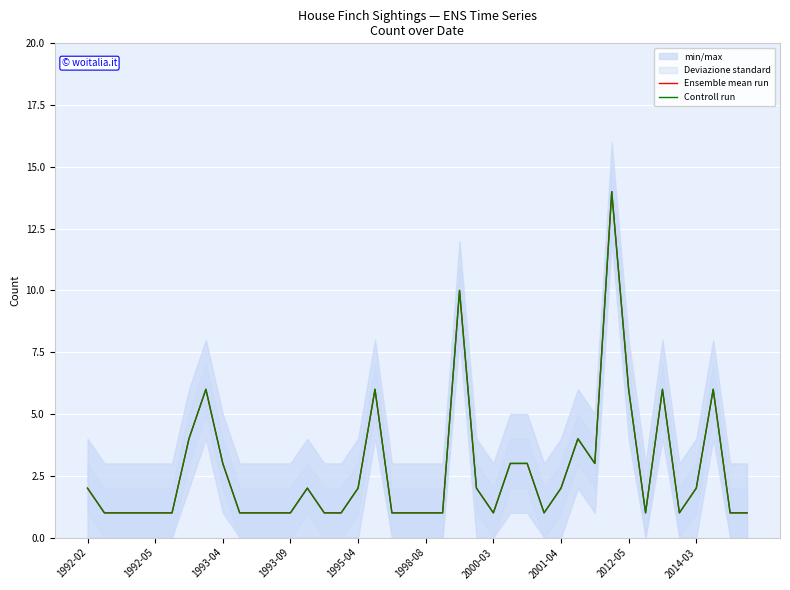

What is the smallest value displayed?

1